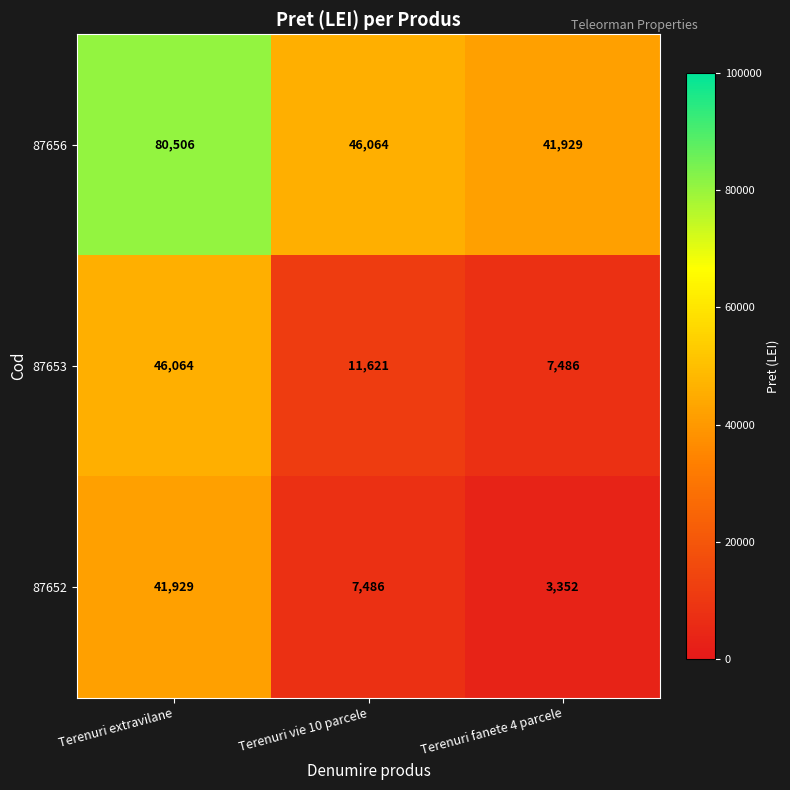

Which label corresponds to the largest value in the chart?

Terenuri extravilane